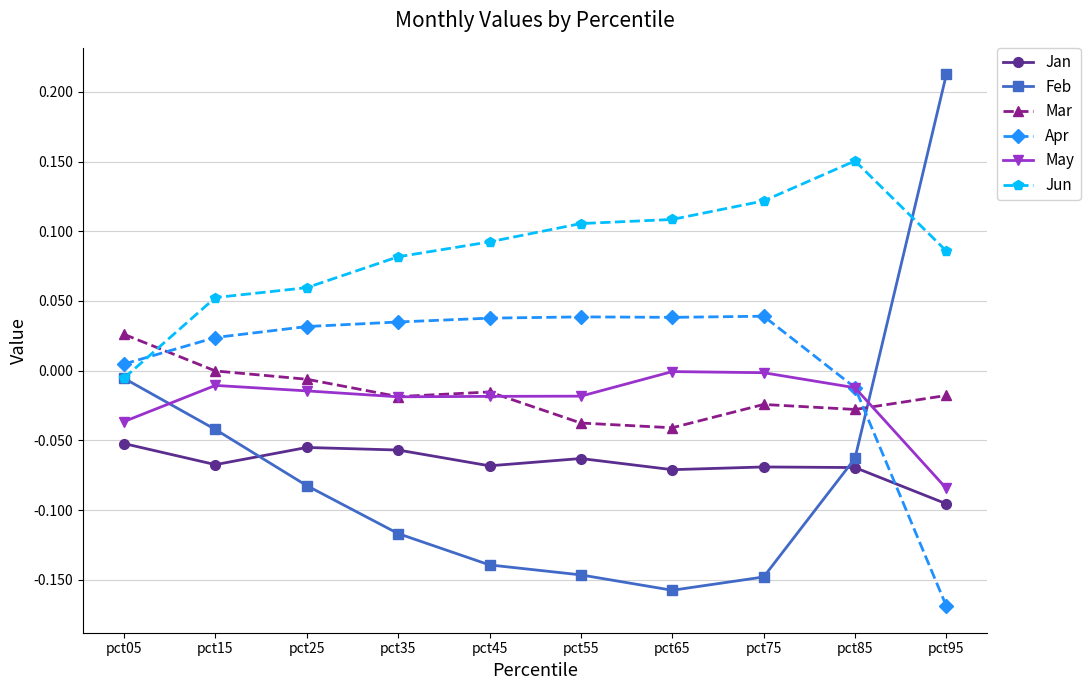

Rank the series by their maximum value, from highest to lowest.

Feb, Jun, Apr, Mar, May, Jan